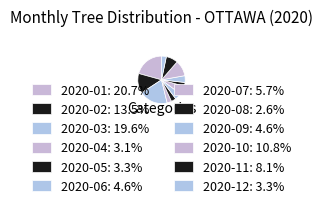

What is the largest slice in the pie chart?

2020-01